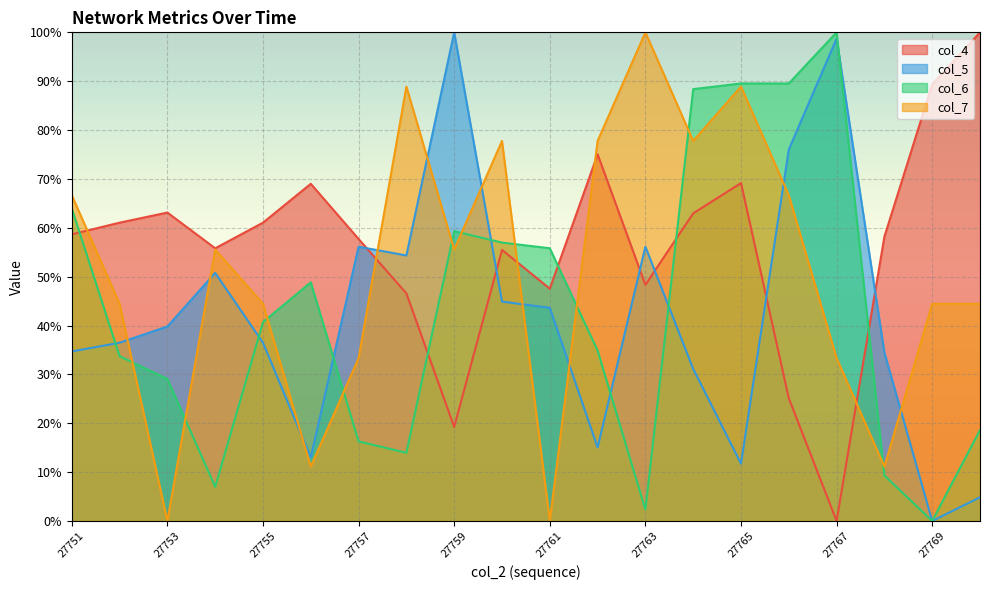

Between 27758 and 27763, which is larger?

27763